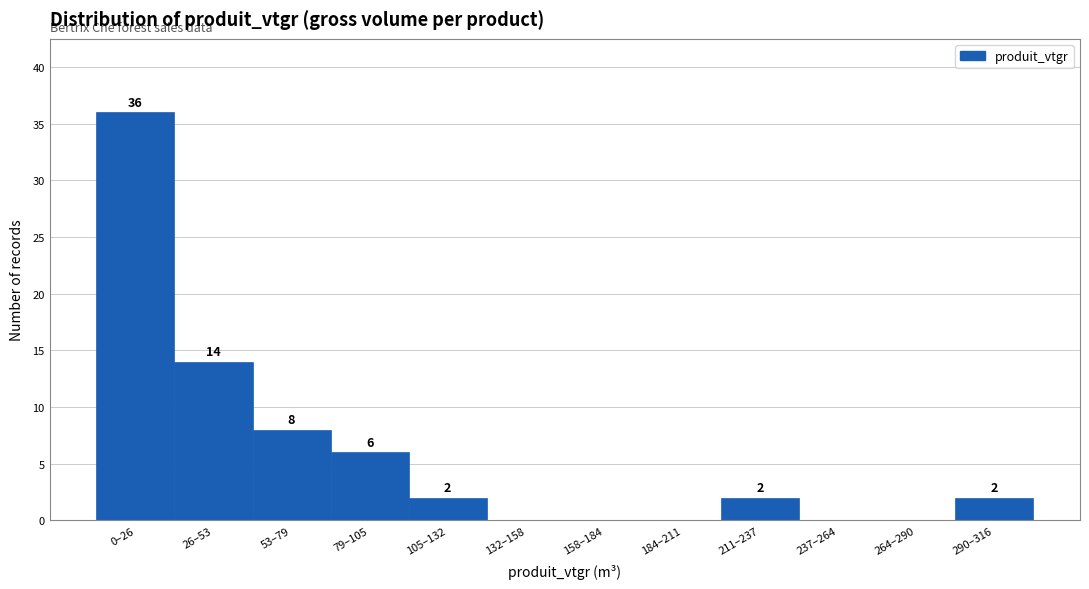

Reading left to right, what are all the values shown in this chart?

0–26=36	26–53=14	53–79=8	79–105=6	105–132=2	132–158=0	158–184=0	184–211=0	211–237=2	237–264=0	264–290=0	290–316=2